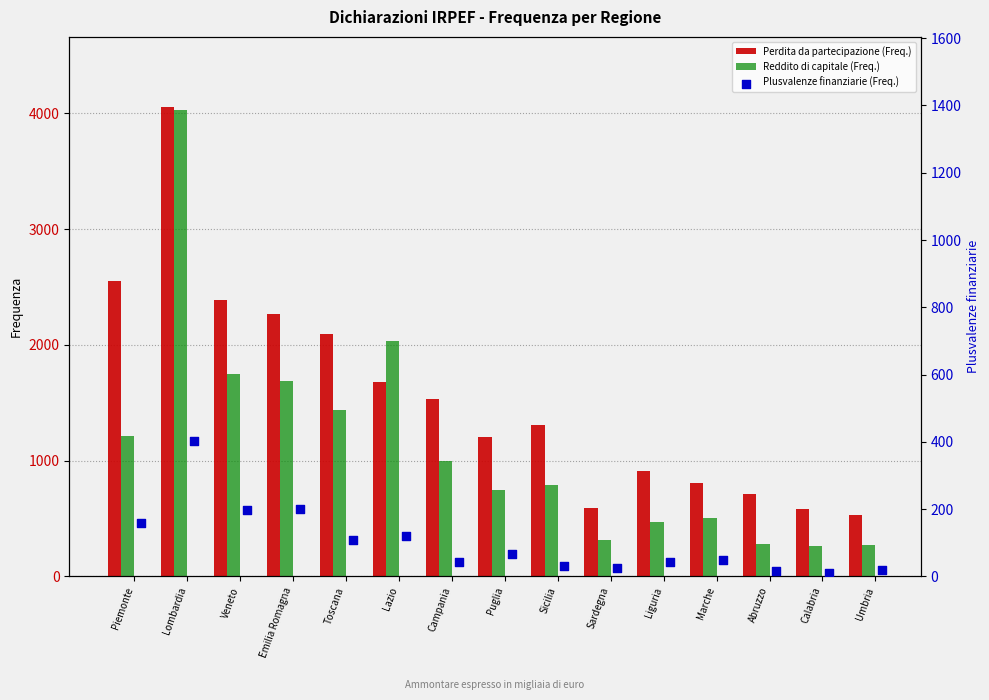

What is the total value across all series at Toscana?

3639